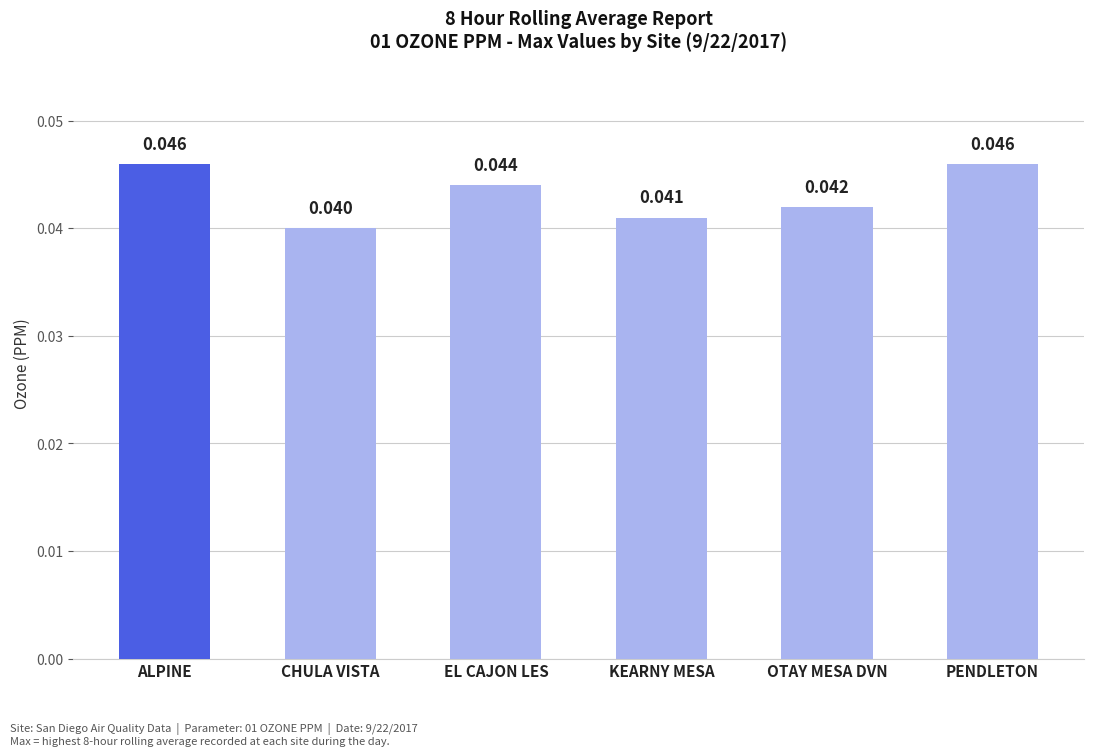

What is the sum of all values?

0.3